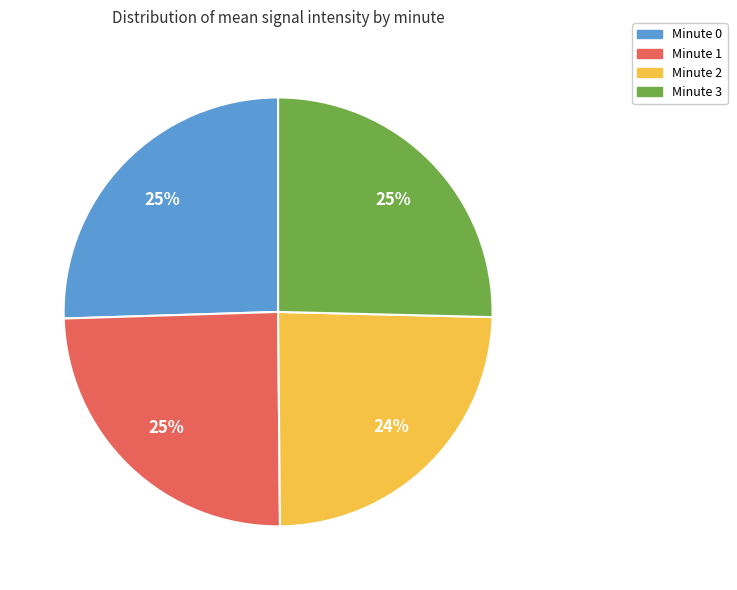

Is there any slice that represents more than half of the pie?

No